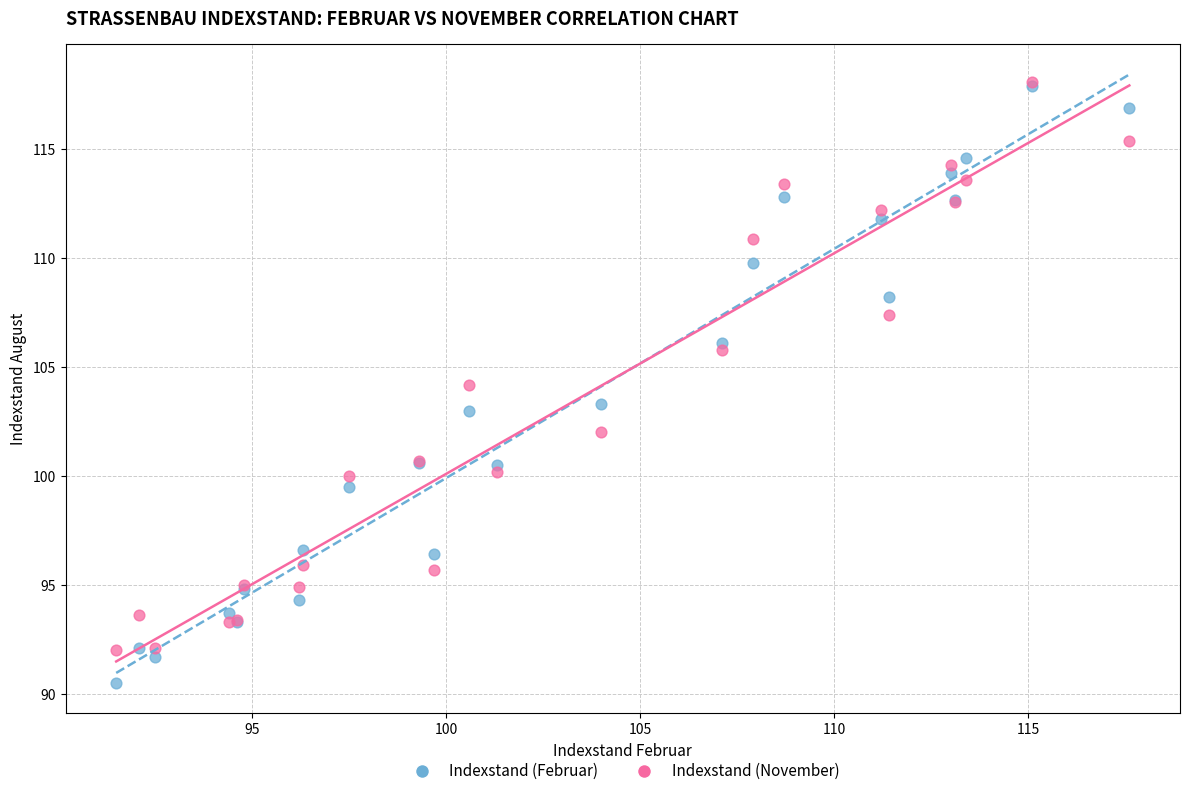

Which series contains the lowest Y value?

Indexstand (Februar)